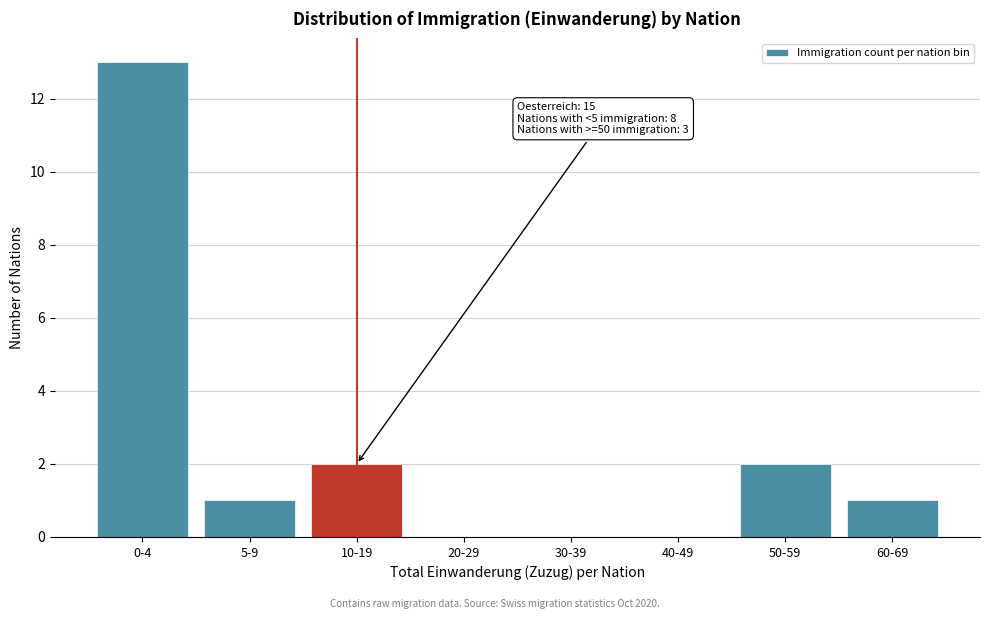

Reading left to right, list all the values displayed in this chart.

0-4=13	5-9=1	10-19=2	20-29=0	30-39=0	40-49=0	50-59=2	60-69=1